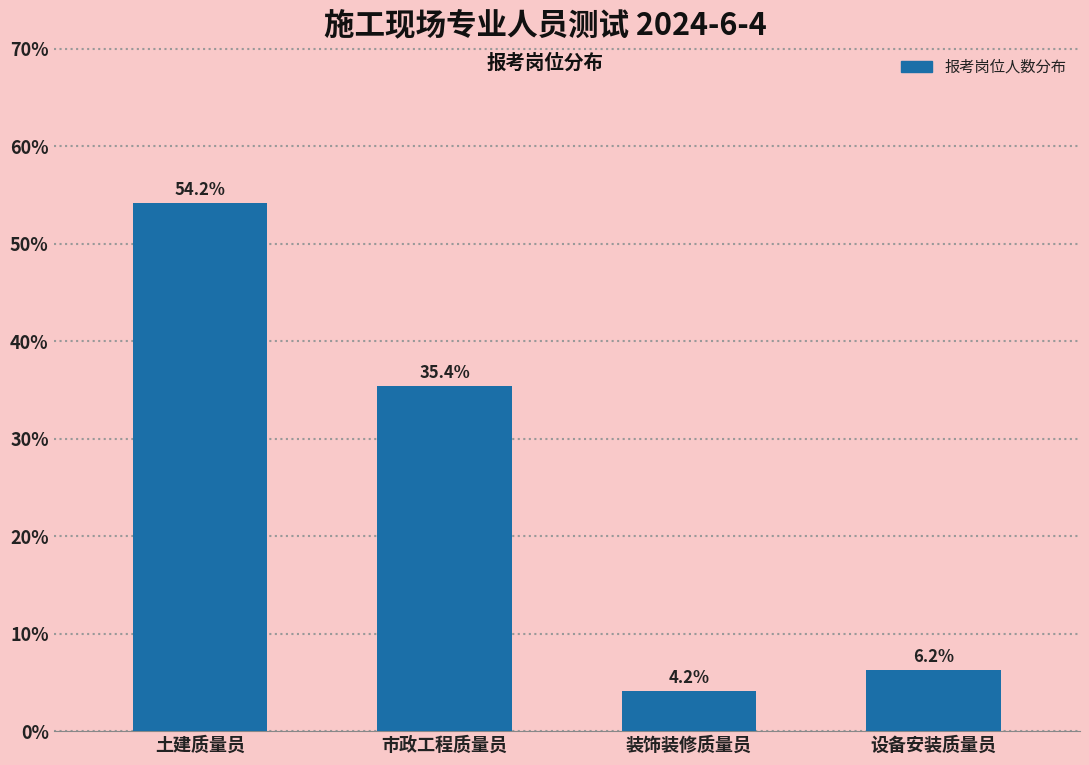

Which has a higher value, 设备安装质量员 or 土建质量员?

土建质量员